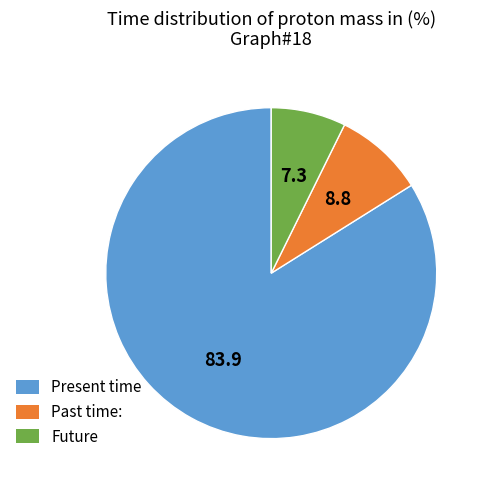

Which category has the smallest portion of the pie?

Future